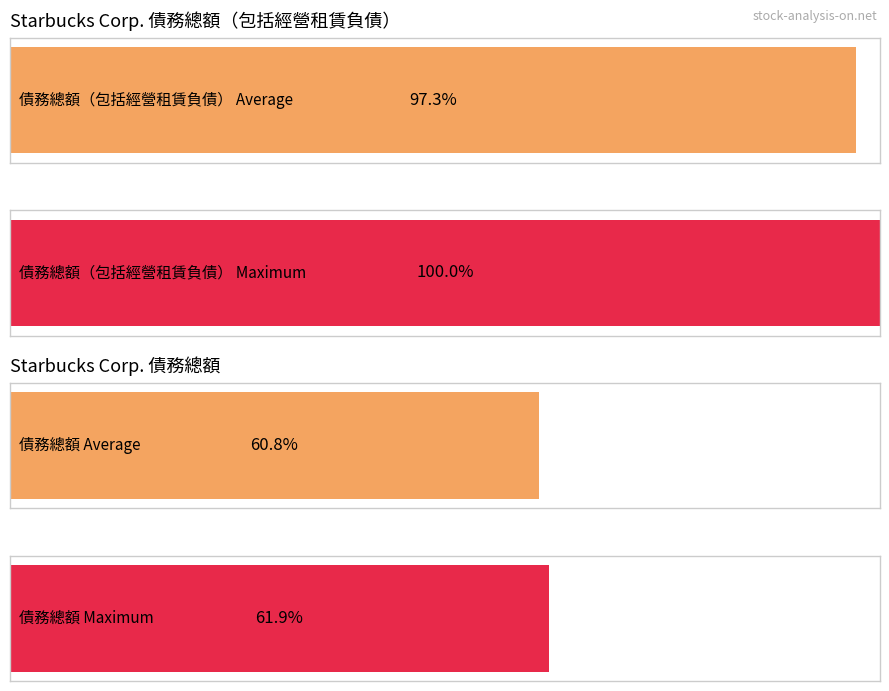

At 2023-12-31, list the series in order from largest to smallest.

債務總額（包括經營租賃負債）, 債務總額